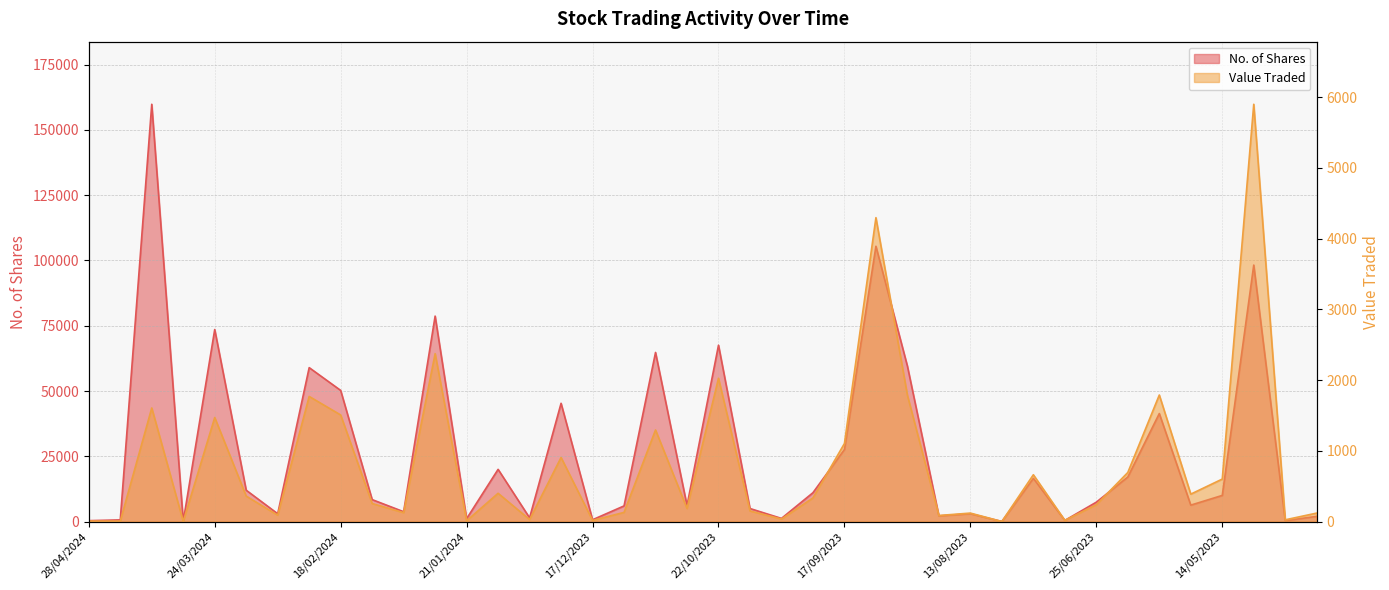

Where is the first local maximum for Value Traded?

14/04/2024